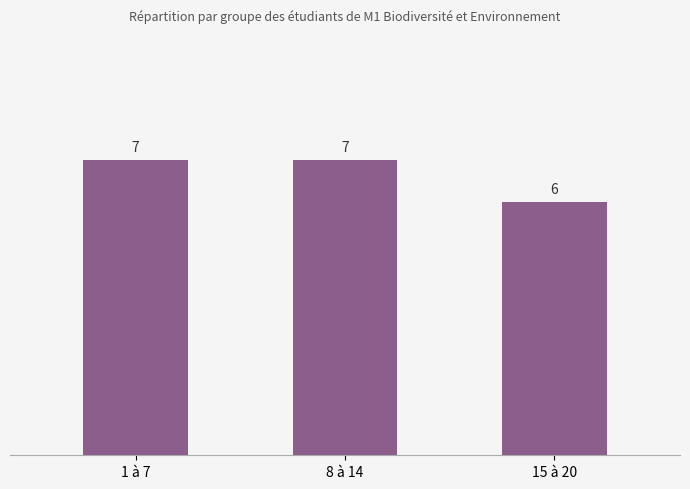

What is the greatest value displayed?

7